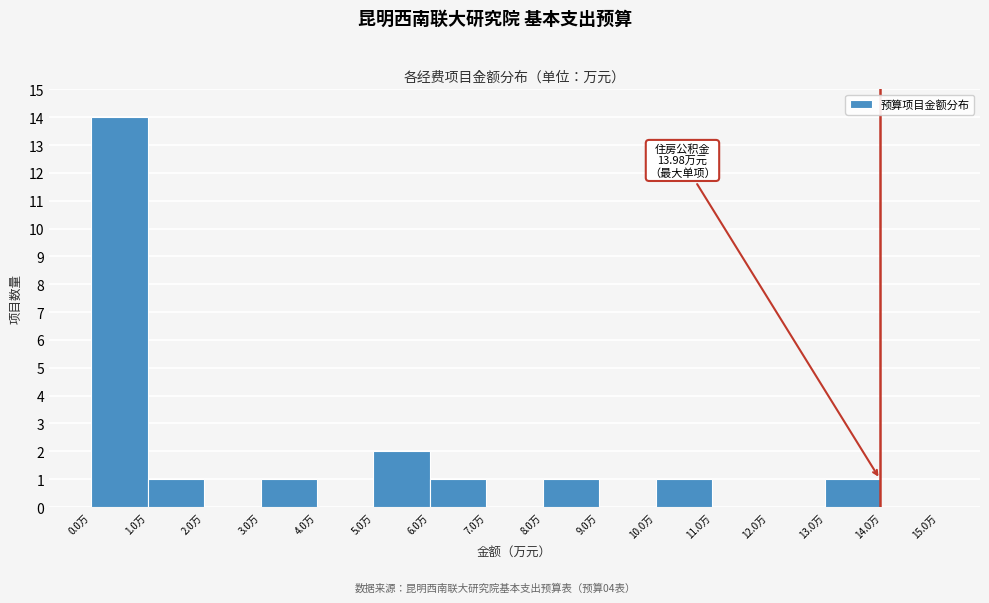

Which range on the x-axis has the tallest bar?

0 to 1